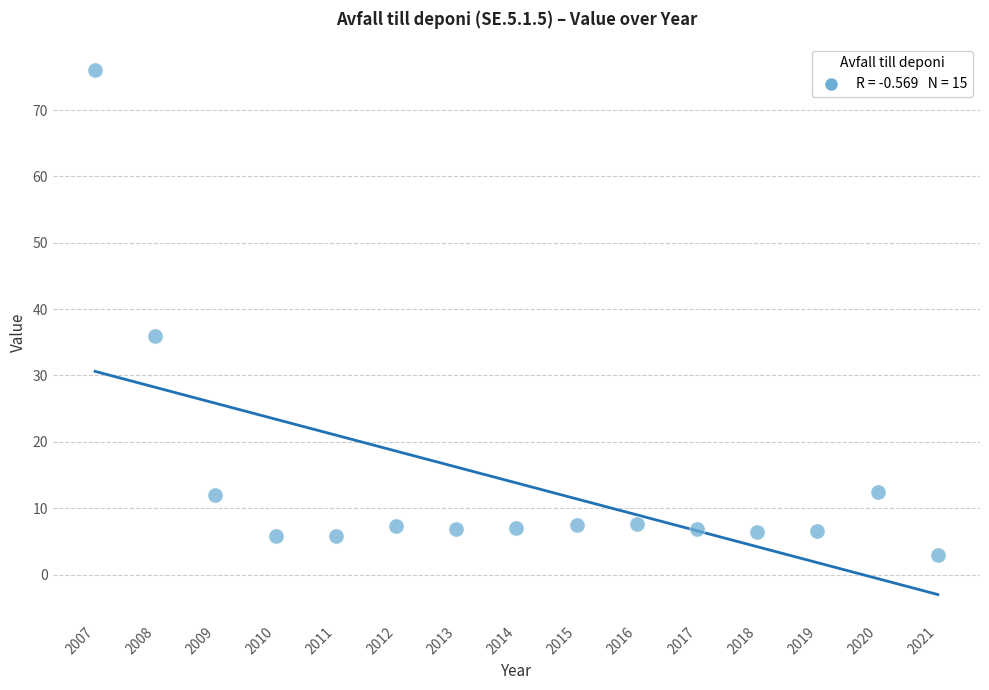

What Y value in the scatter plot is closest to 39?

36.0